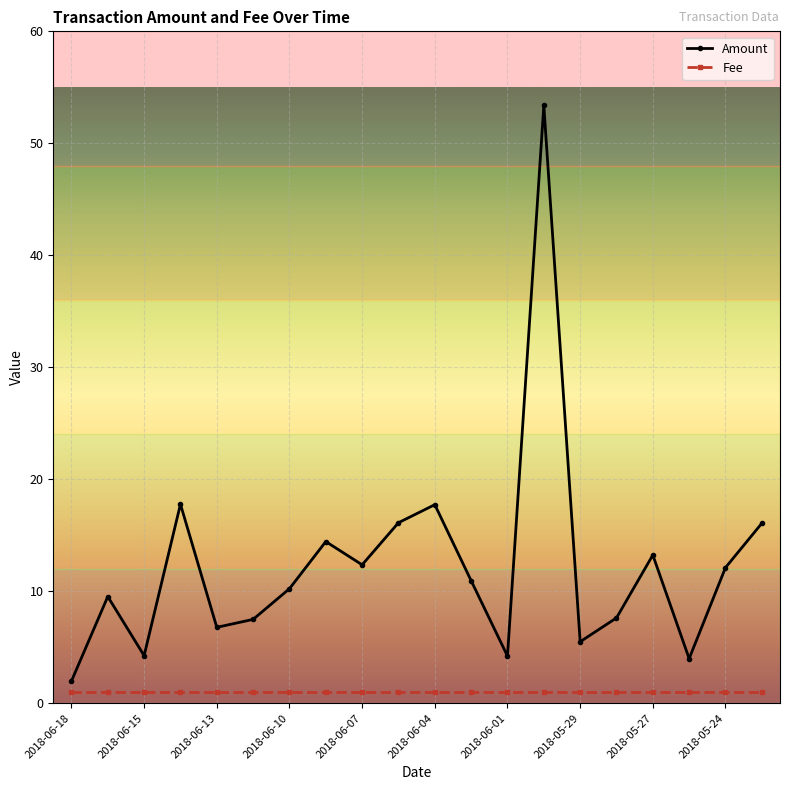

Which series has the largest range (max minus min)?

Amount